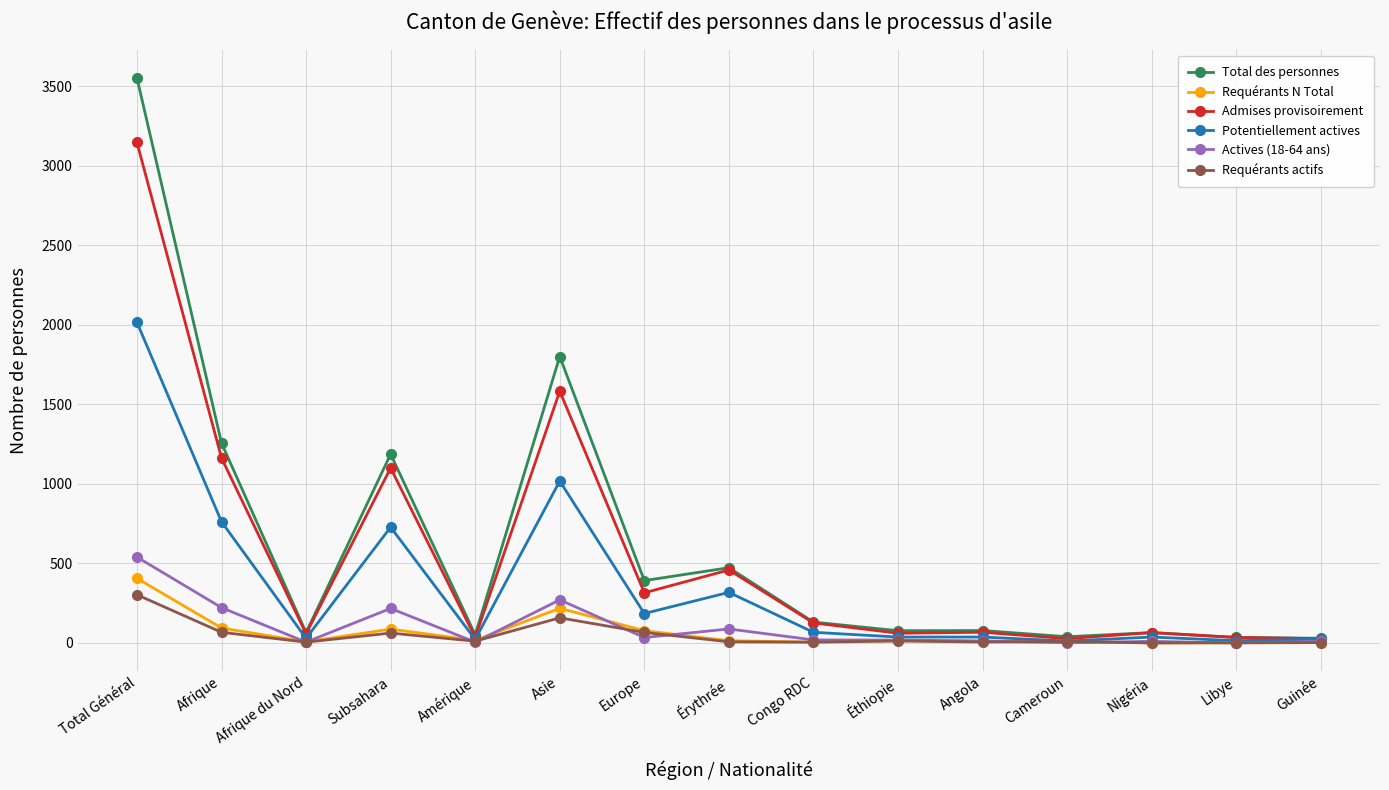

What is the highest value of the Potentiellement actives series?

2016